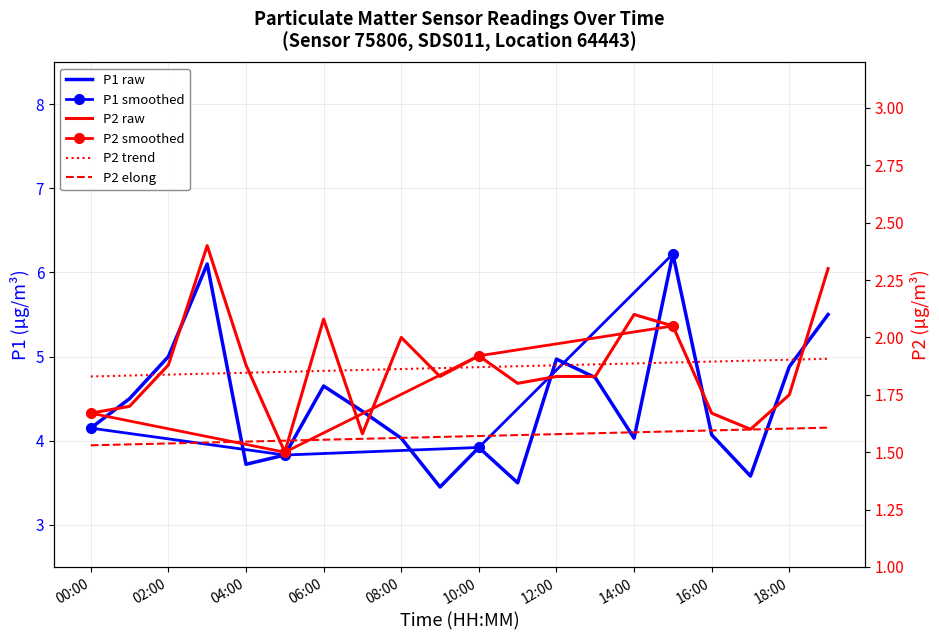

The P1 series shows 5.5 at 19:00. True or false?

True